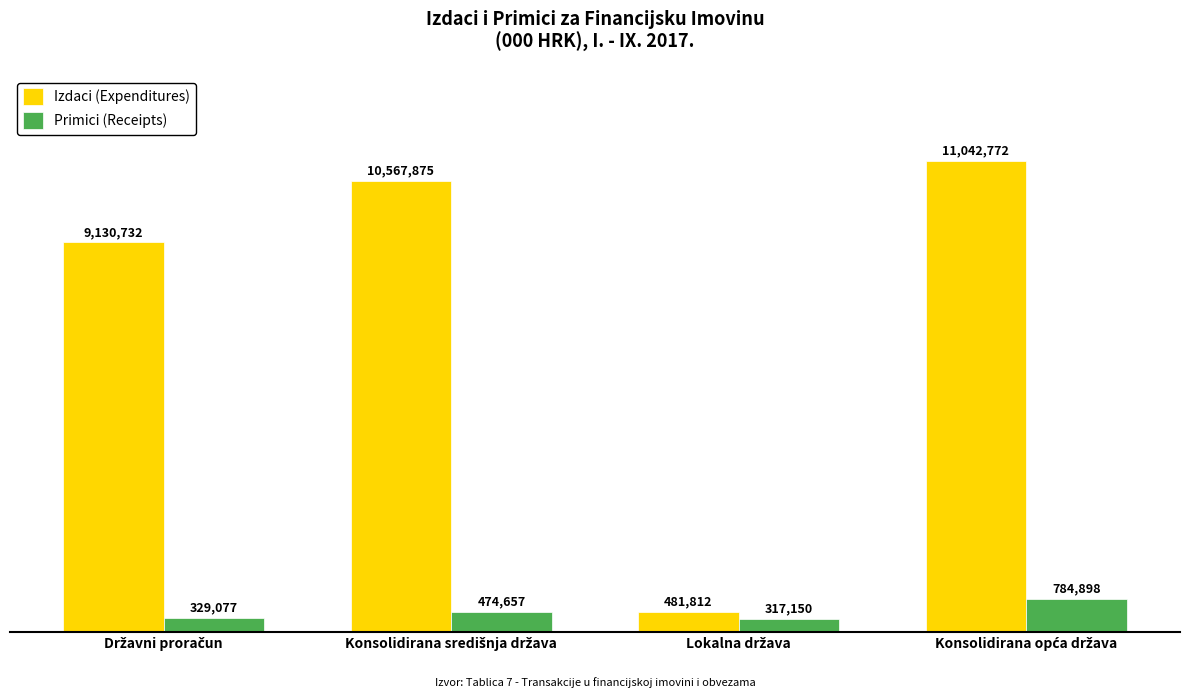

Are the bars grouped side by side (vs. stacked)?

Yes